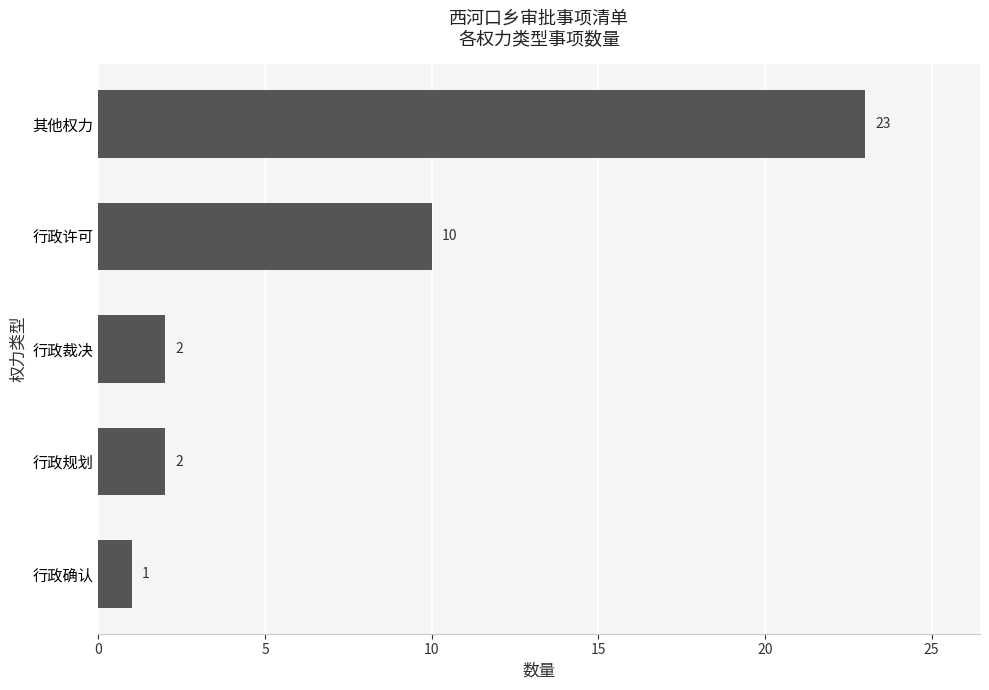

Reading top to bottom, what are all the values shown in this chart?

23	10	2	2	1